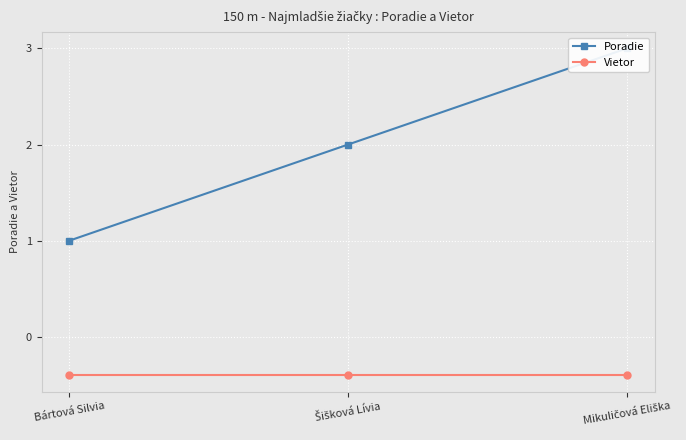

Which category has the lowest value in the Vietor series?

Bártová Silvia